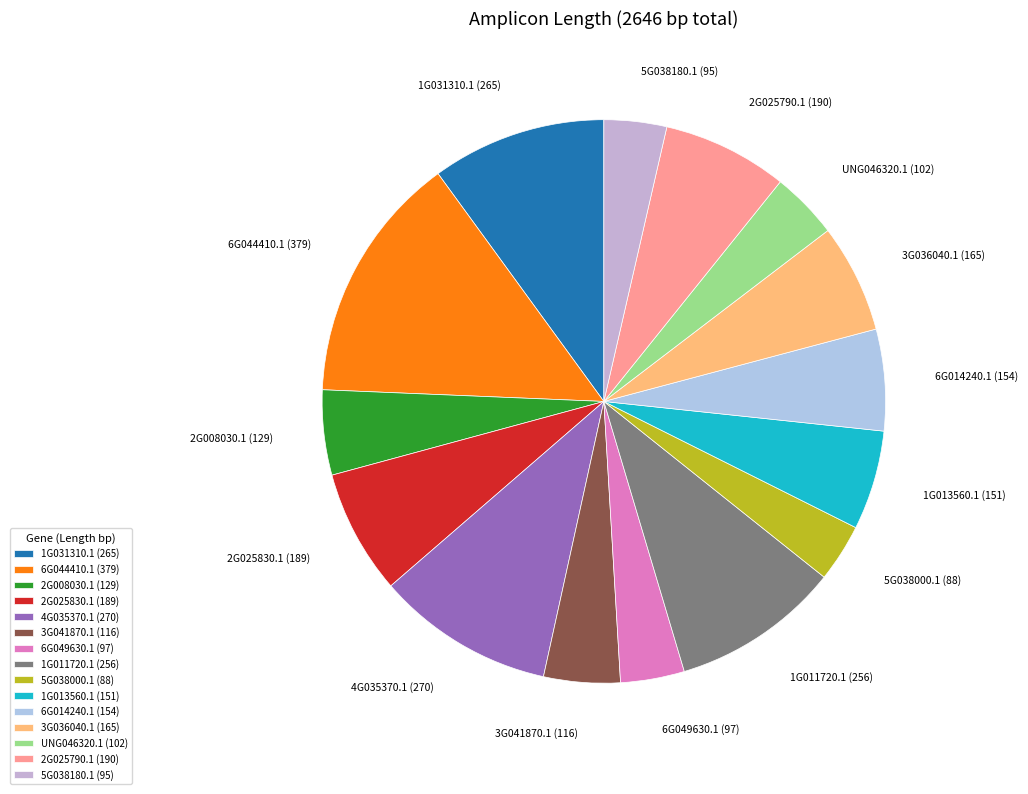

How many slices are in this pie chart?

15